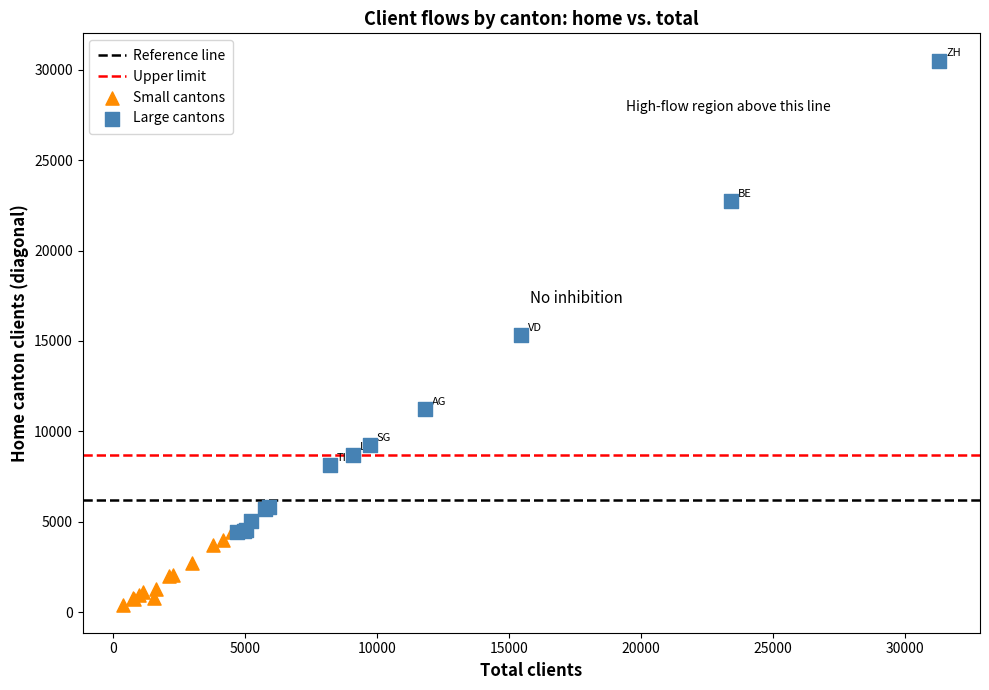

Which series contains the highest Y value?

Large cantons